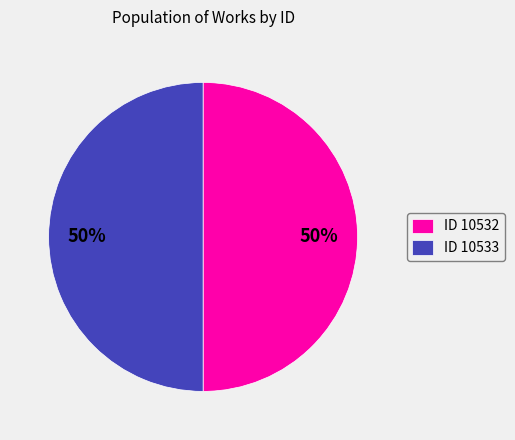

To the nearest percent, what percentage of the pie is ID 10532?

50%